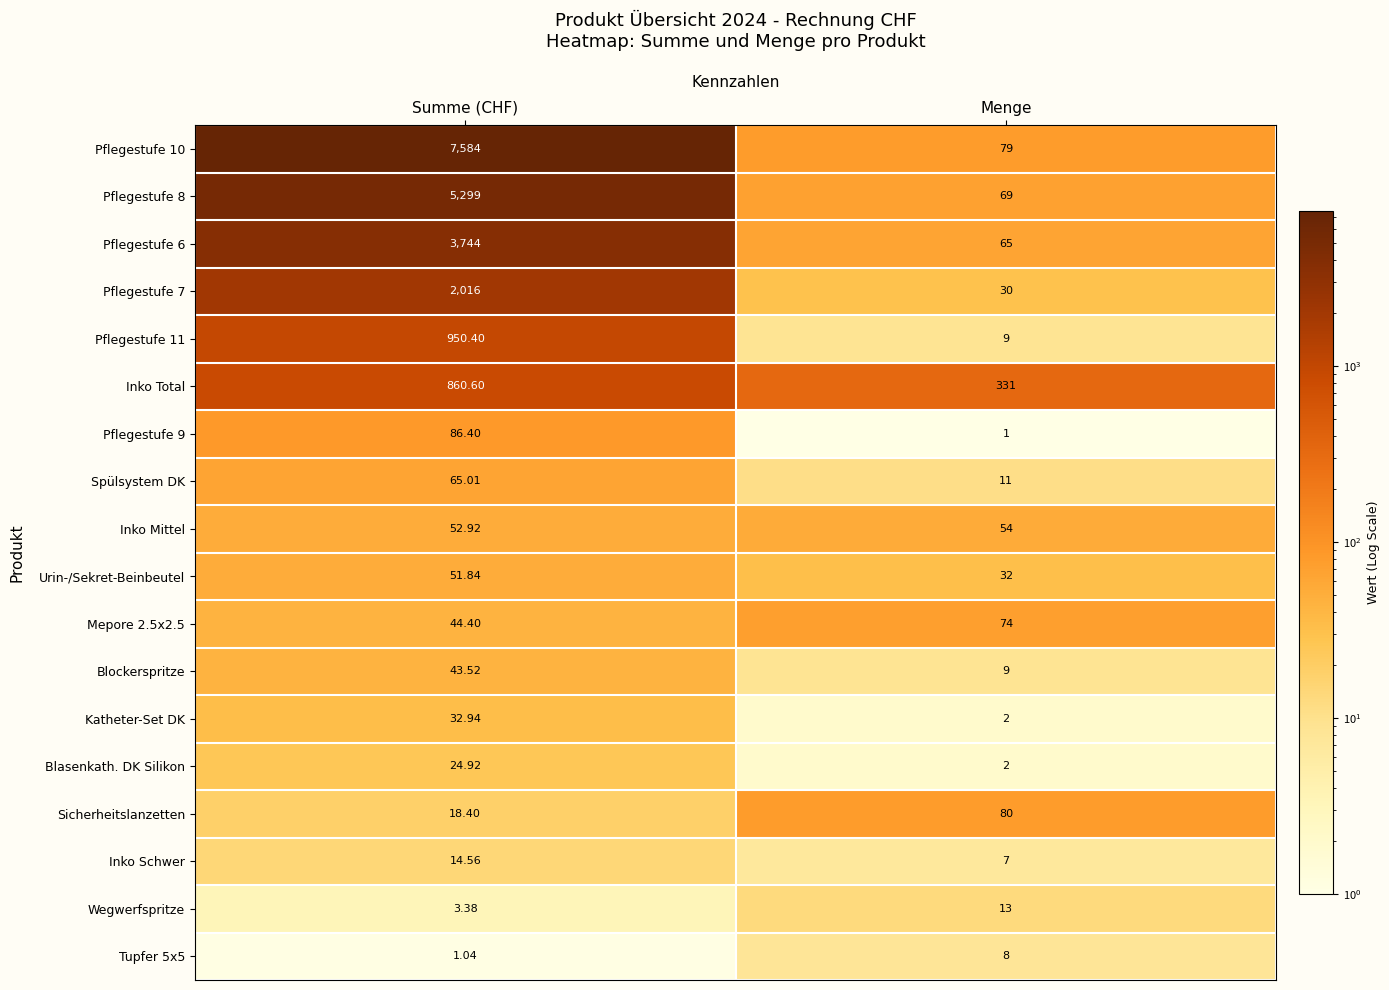

Which category has the lowest value in the Pflegestufe 7 series?

Menge